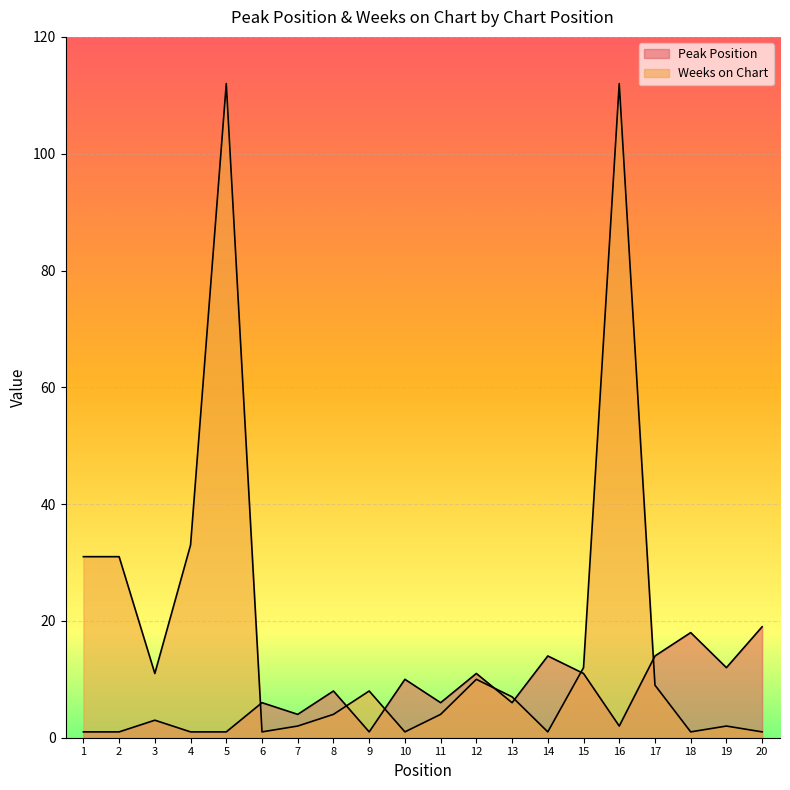

How many values in the Weeks on Chart series are below 8?

10